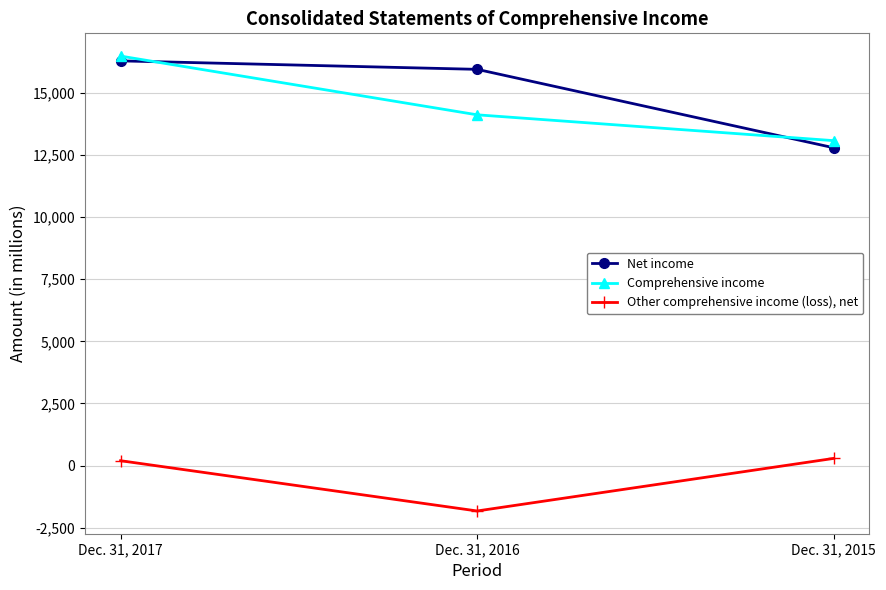

Reading left to right, extract all data points from this chart.

Net income: Dec. 31, 2017=16292	Dec. 31, 2016=15951	Dec. 31, 2015=12794
Comprehensive income: Dec. 31, 2017=16485	Dec. 31, 2016=14120	Dec. 31, 2015=13080
Other comprehensive income (loss), net: Dec. 31, 2017=193	Dec. 31, 2016=-1831	Dec. 31, 2015=286